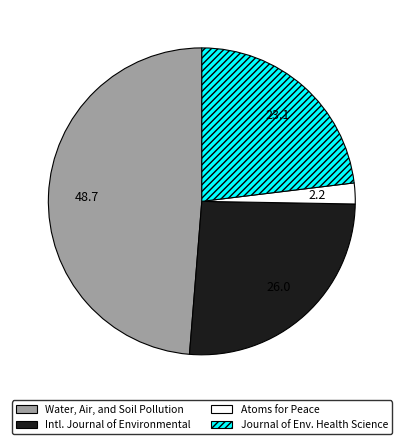

Is there a majority slice in this chart?

No